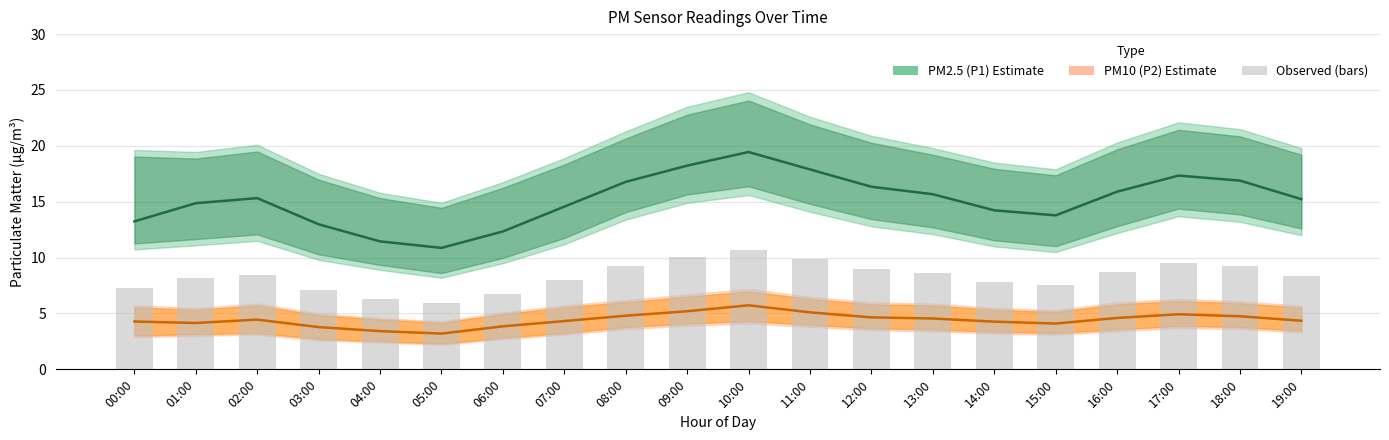

What is the label of the 20th bar from the left?

19:00